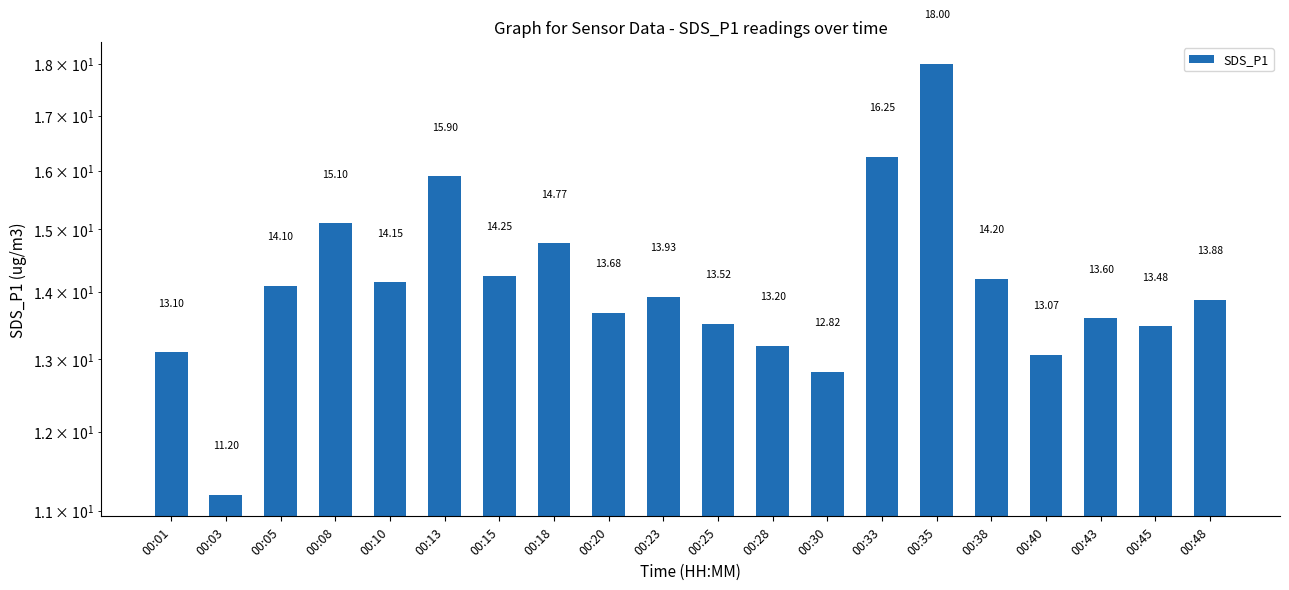

What is the value of the 14th bar from the left?

16.2